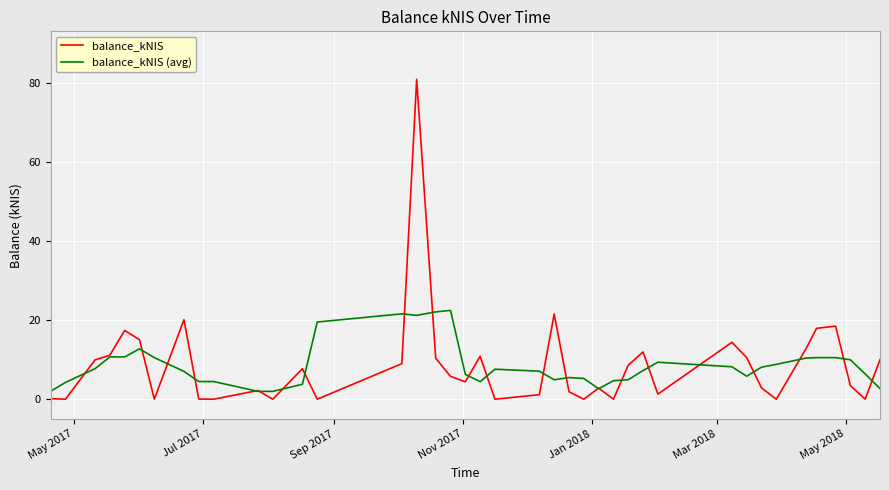

List the series in order of their peak value, highest first.

balance_kNIS, balance_kNIS (avg)